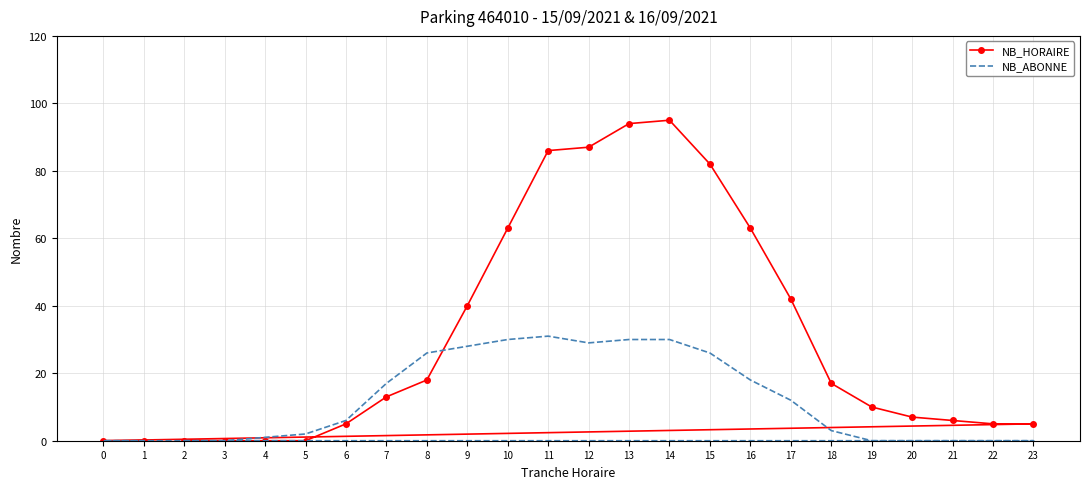

Rank the series by their maximum value, from lowest to highest.

NB_ABONNE, NB_HORAIRE